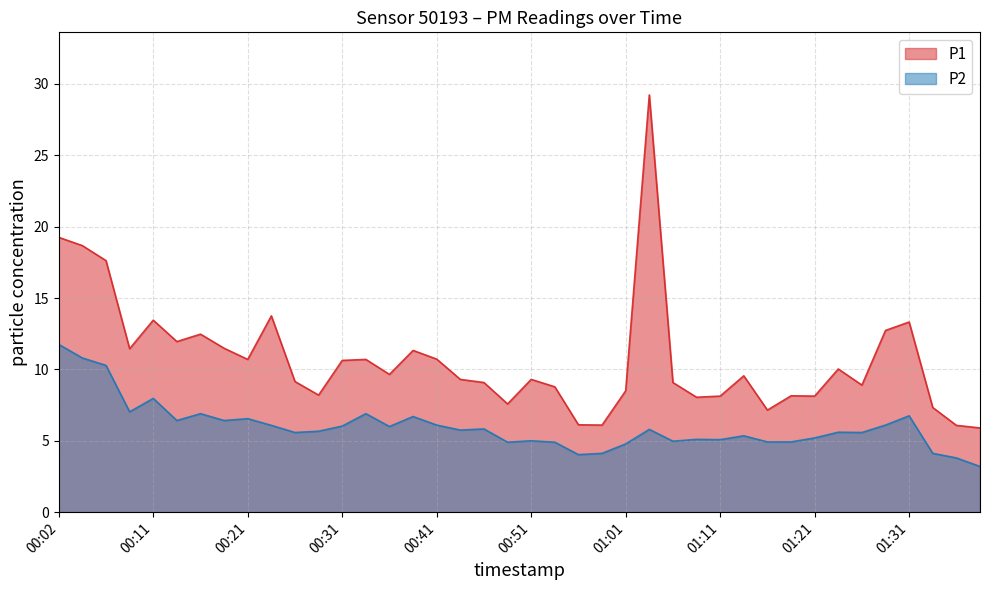

What is the spread (max minus min) of values at 00:41?

4.6